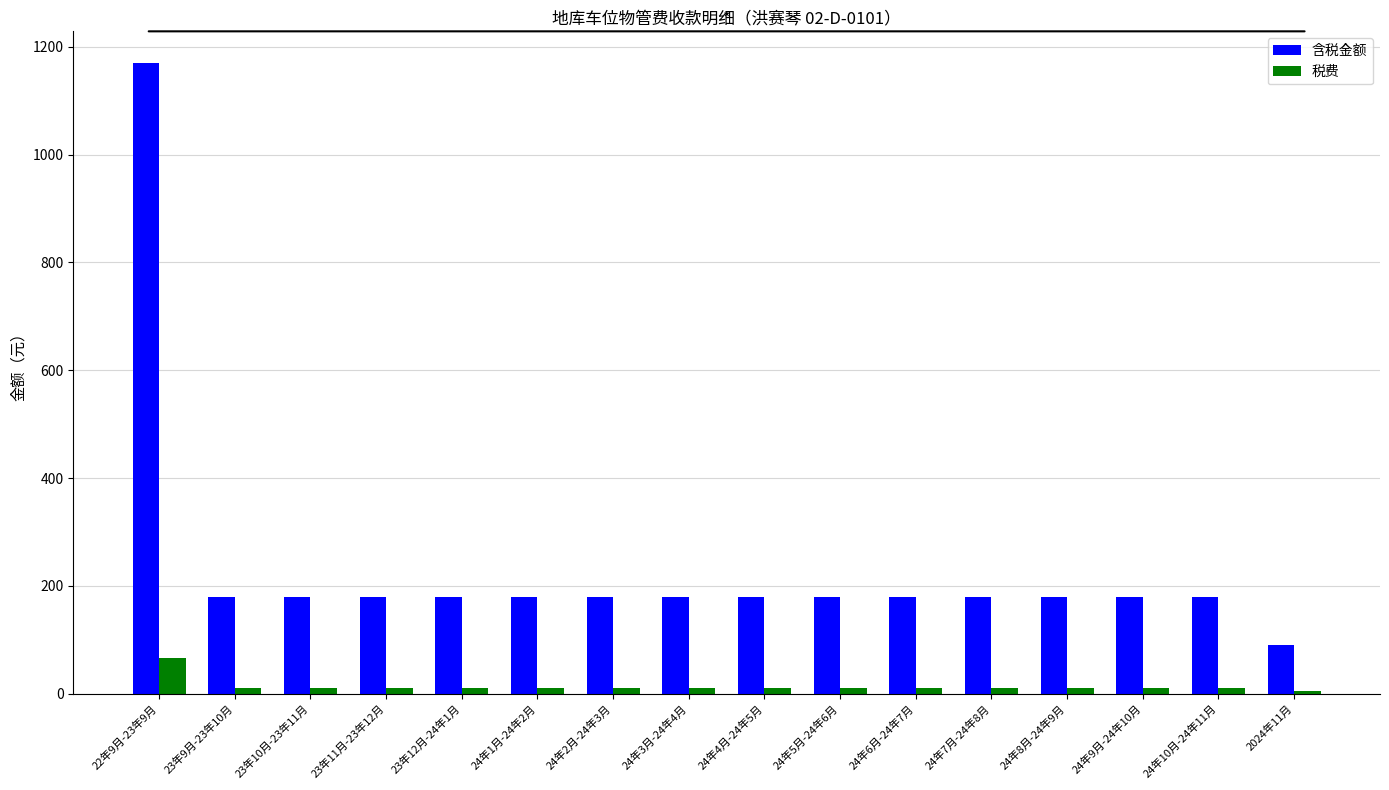

List the series in order of their peak value, lowest first.

税费, 含税金额